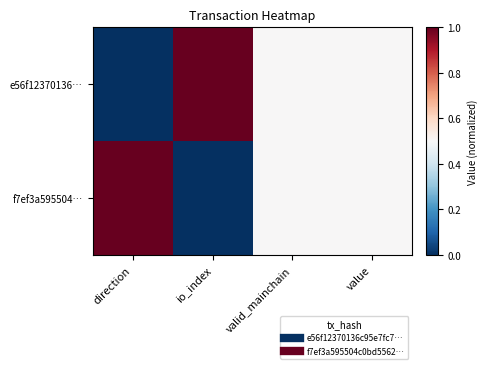

Reading right to left, list all the values displayed in this chart.

e56f12370136…: value=0.5	valid_mainchain=0.5	io_index=1.0	direction=0.0
f7ef3a595504…: value=0.5	valid_mainchain=0.5	io_index=0.0	direction=1.0